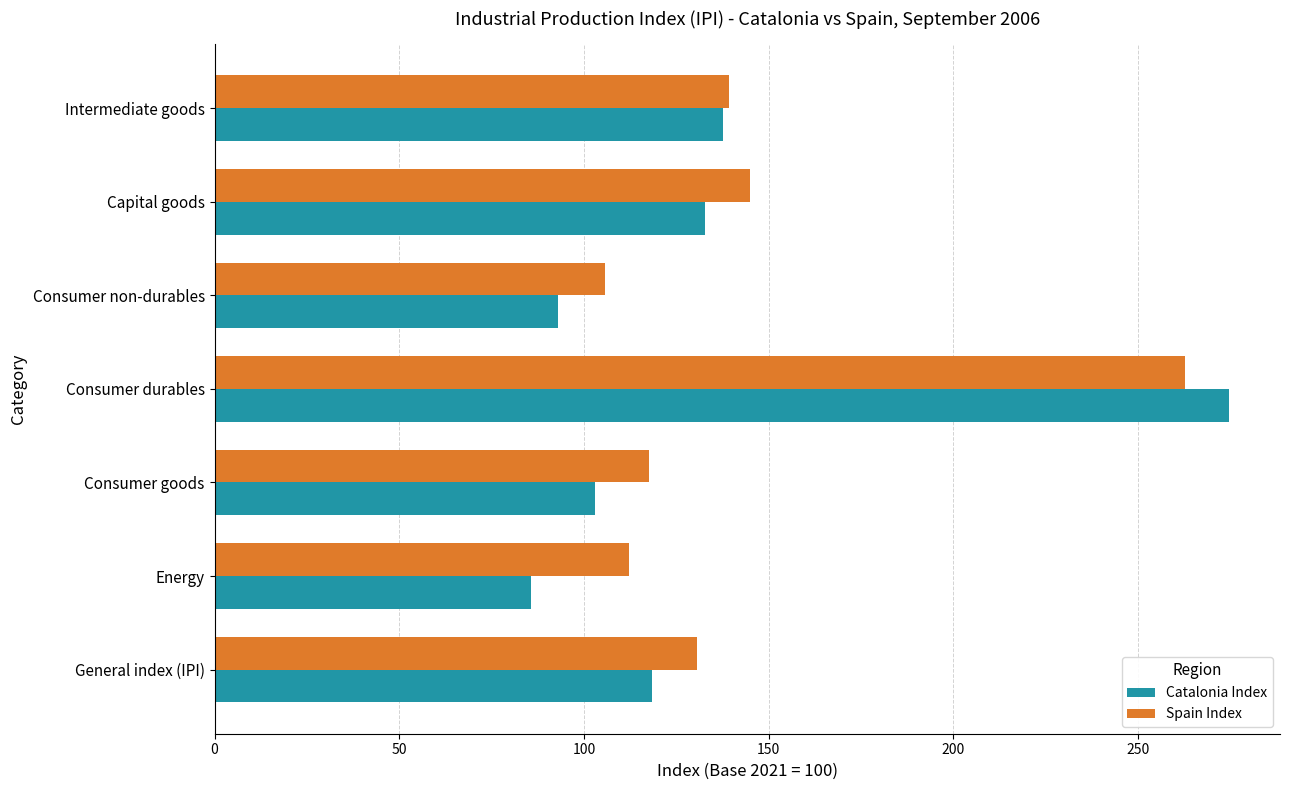

Which label corresponds to the smallest value in the chart?

Energy